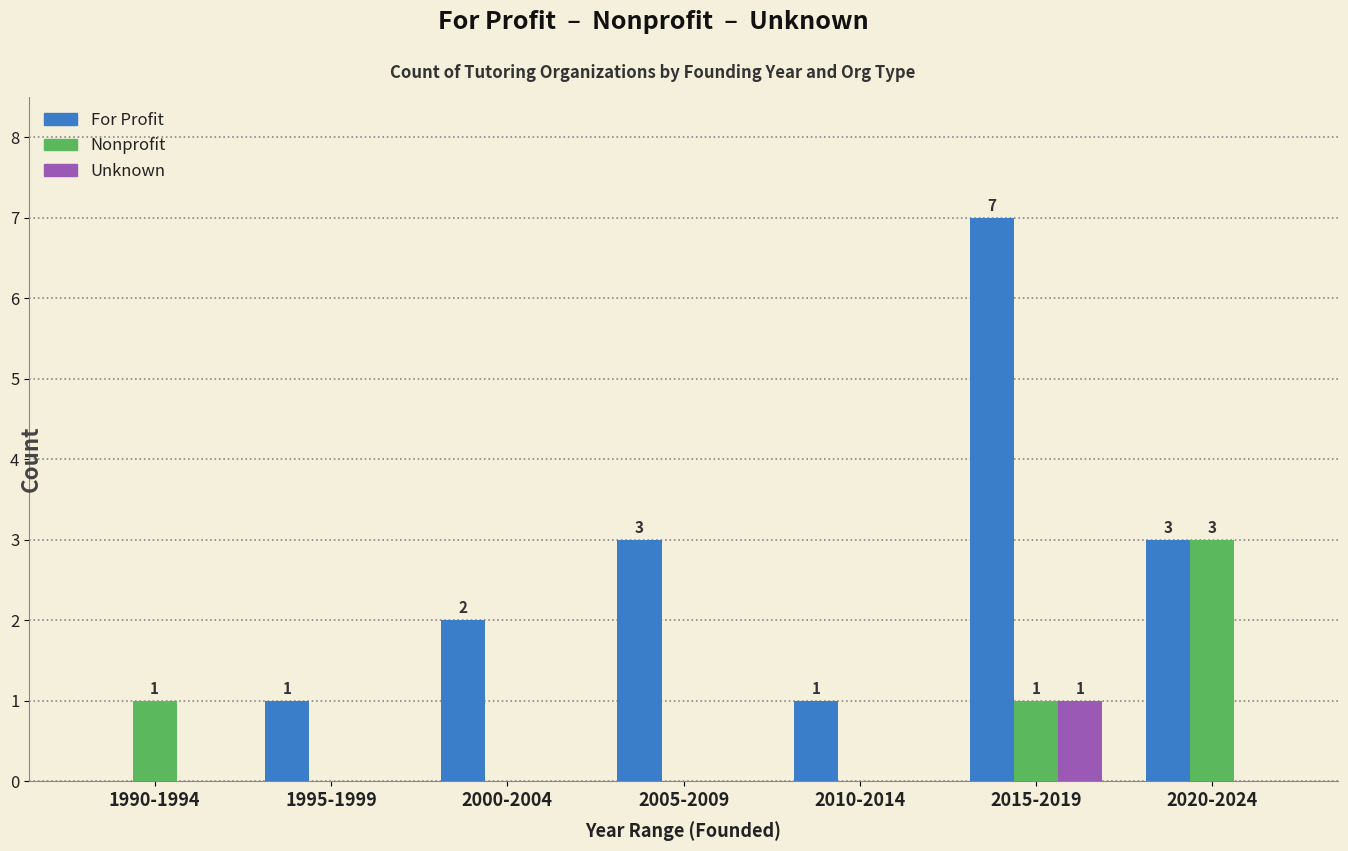

What is the average value of the For Profit series?

2